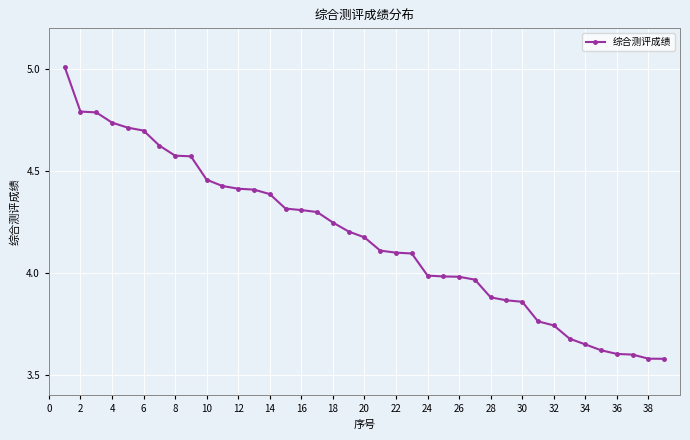

What is the difference between the maximum and second lowest values?

1.4